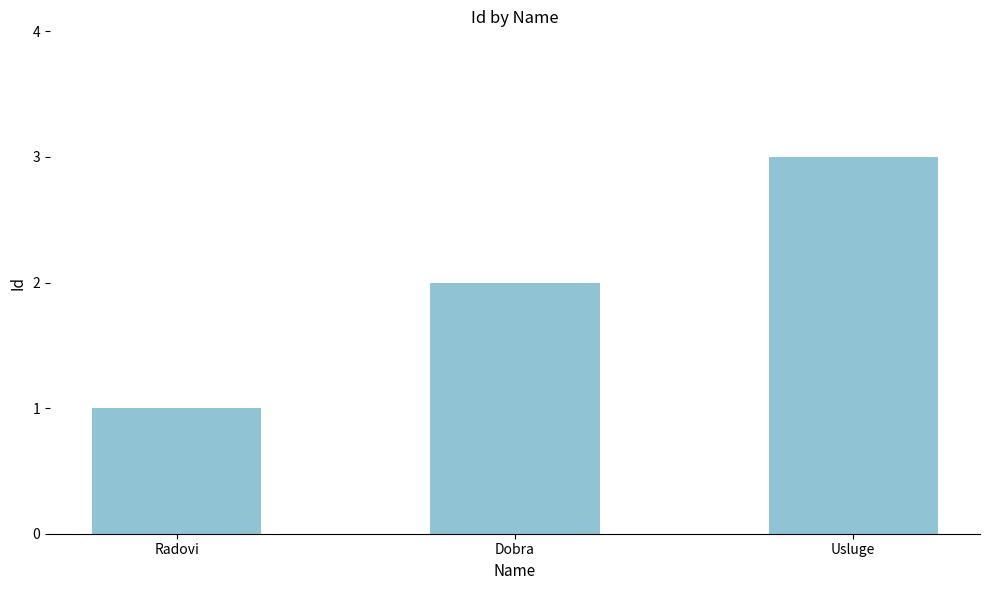

Is it true that the value at Radovi is 2?

False